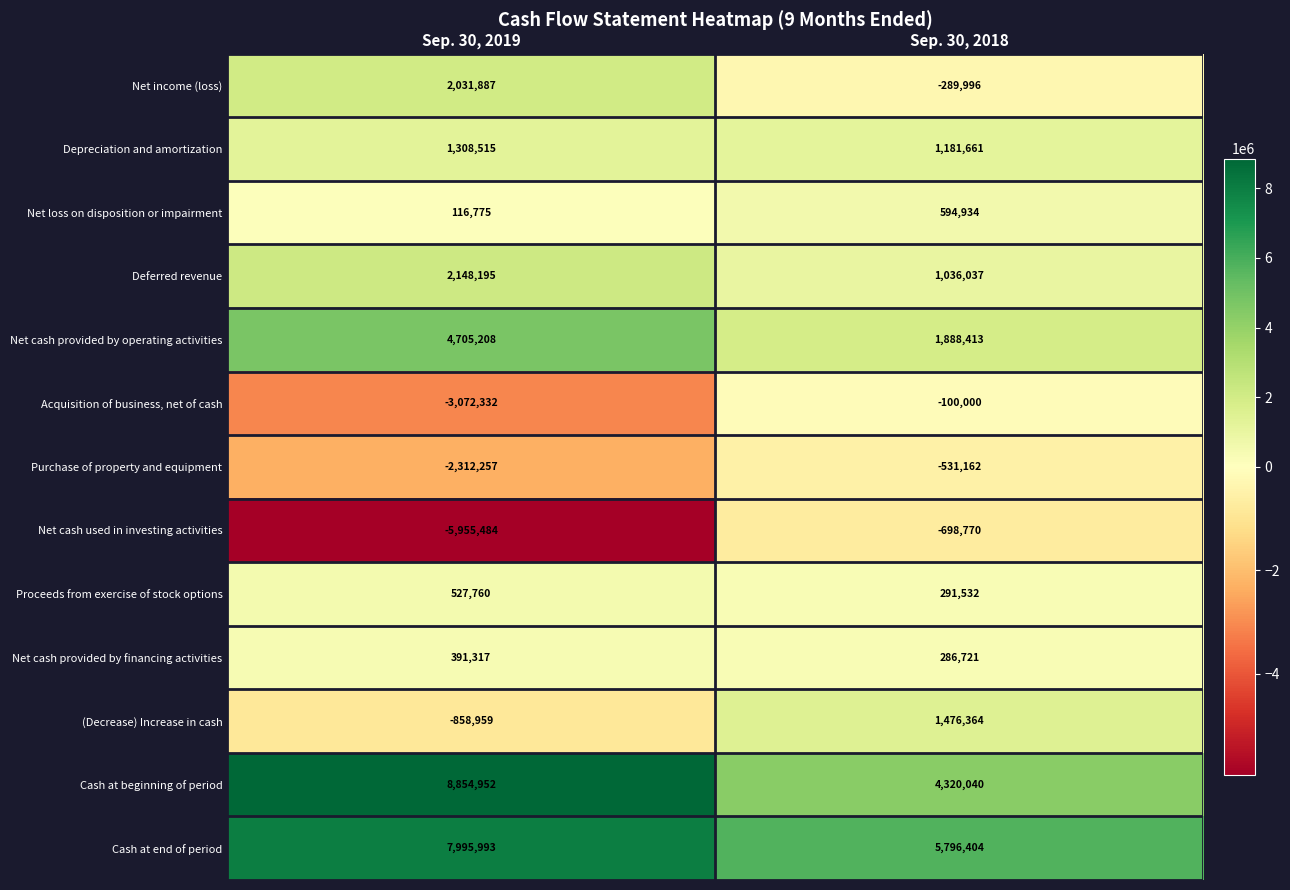

Where is Net loss on disposition or impairment nearest to the value 355854?

Sep. 30, 2019